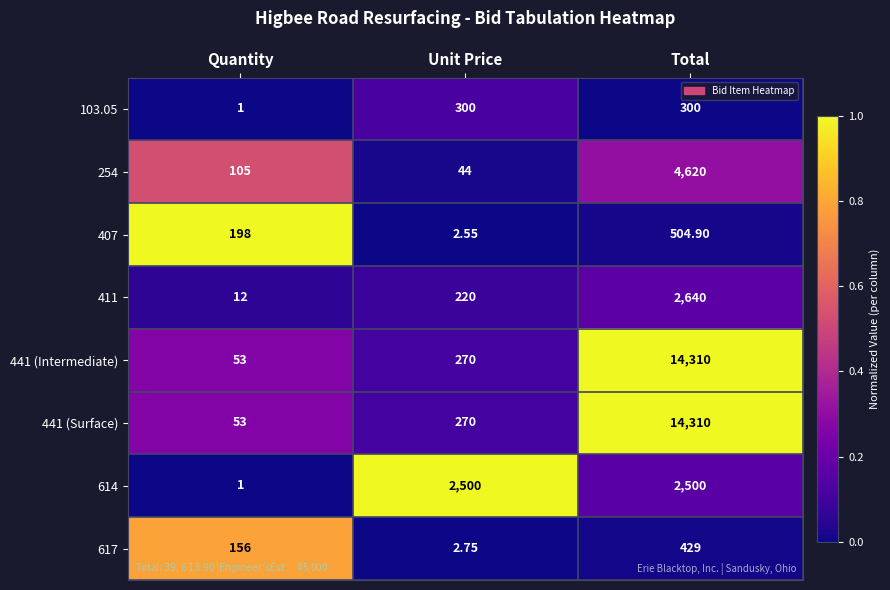

Which category has the lowest value across all series?

Quantity